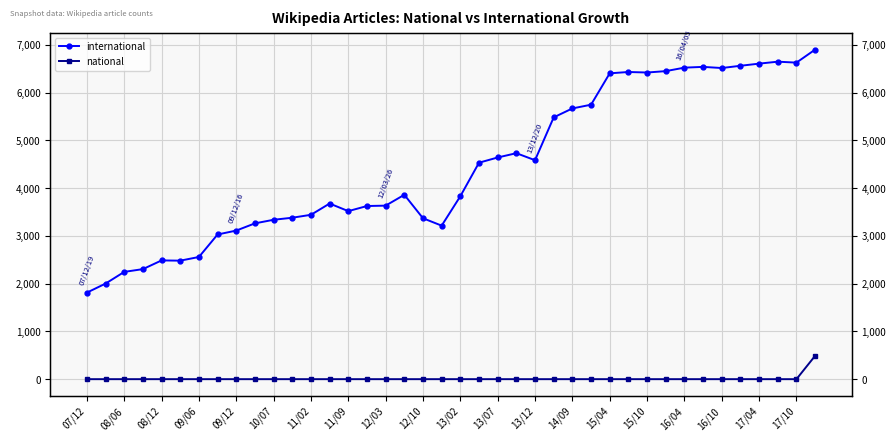

Reading right to left, transcribe all the data shown in this chart.

international: 6901	6628	6648	6607	6562	6515	6539	6523	6450	6421	6432	6404	5747	5669	5482	4585	4732	4642	4533	3831	3215	3370	3861	3634	3626	3519	3678	3442	3381	3338	3263	3112	3030	2559	2482	2487	2305	2247	2002	1813
national: 490	1	1	1	1	1	1	1	1	1	1	1	1	1	1	1	1	1	1	1	1	1	1	1	1	1	1	1	1	1	1	1	1	1	1	1	1	1	1	1